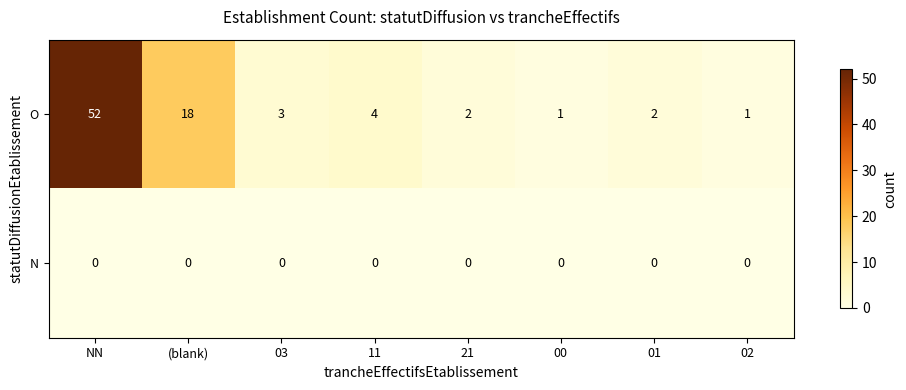

Reading left to right, extract all data points from this chart.

O: NN=52	(blank)=18	03=3	11=4	21=2	00=1	01=2	02=1
N: NN=0	(blank)=0	03=0	11=0	21=0	00=0	01=0	02=0